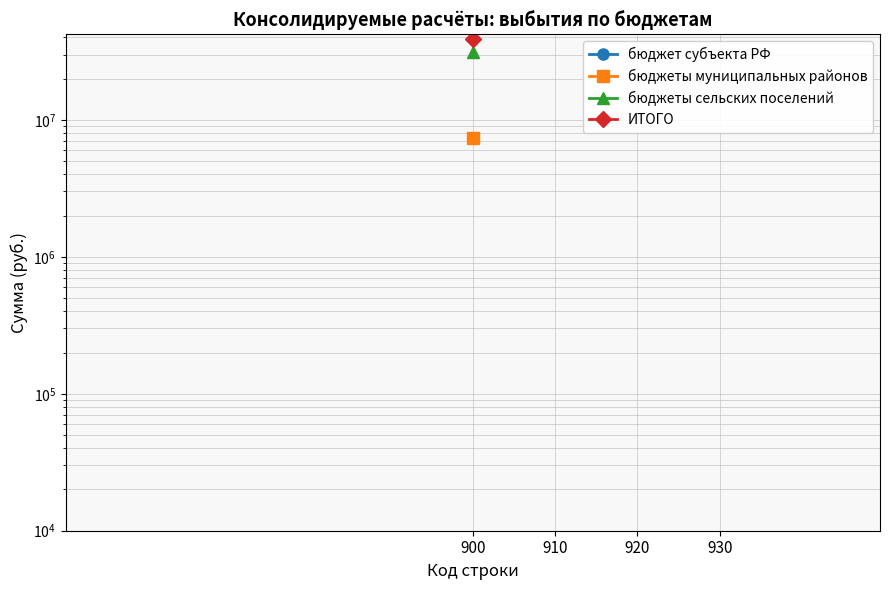

What is the smallest value displayed?

7435425.0